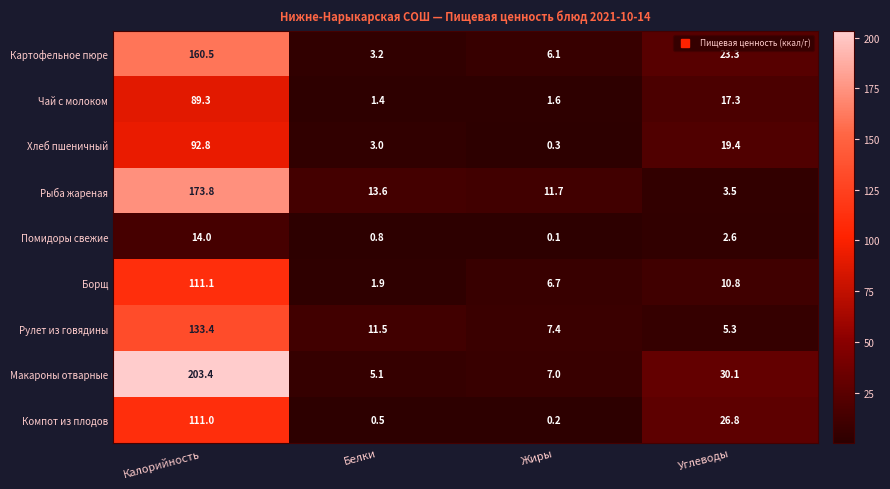

What is the greatest value displayed?

203.4